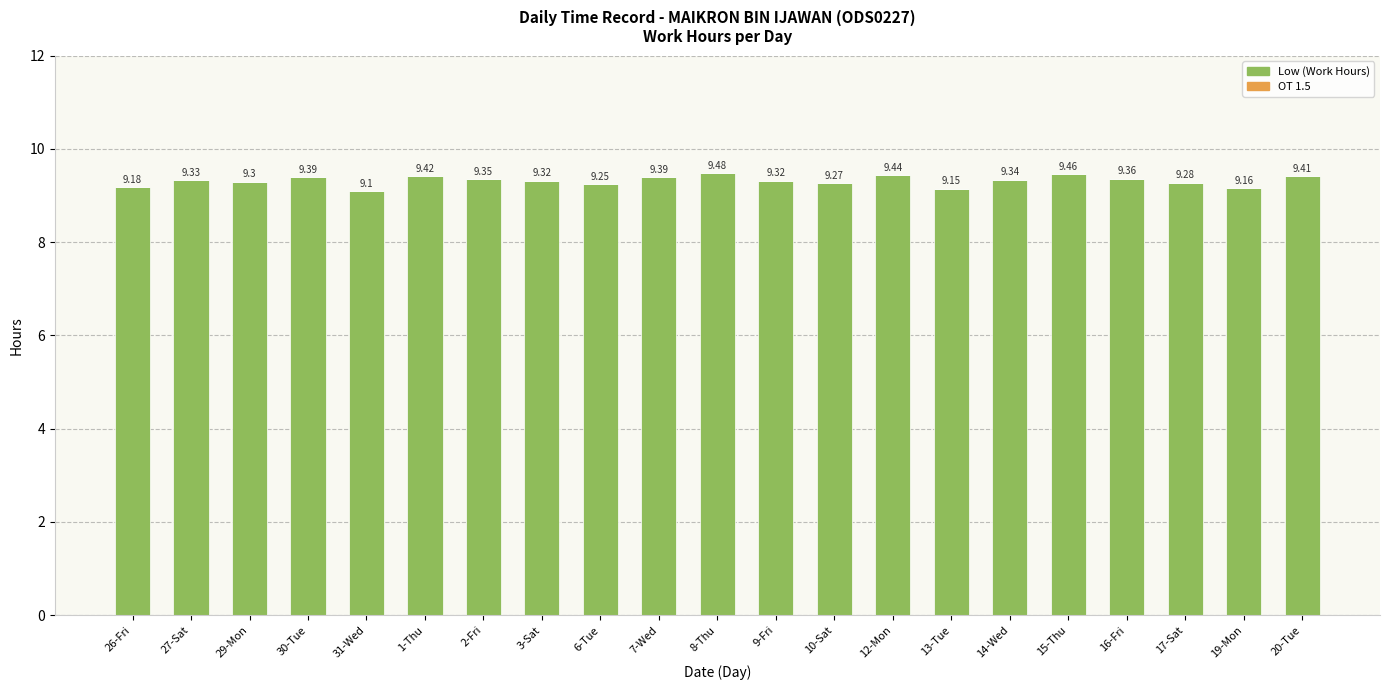

Are the bars grouped side by side (vs. stacked)?

No